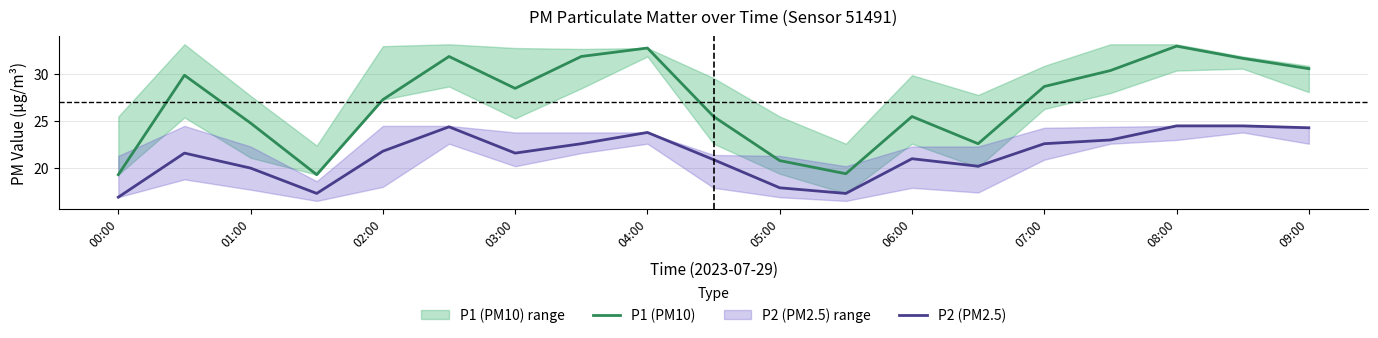

In P2 (PM2.5), how many points are lower than both neighbors (excluding endpoints)?

4